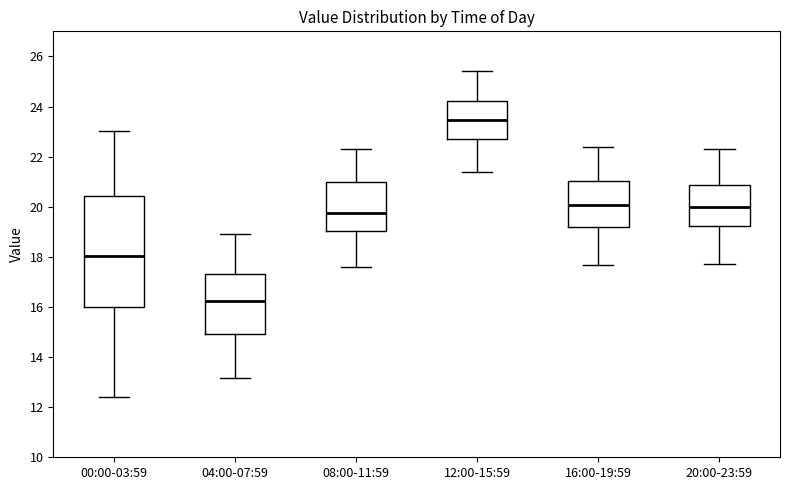

Where is the upper edge of the box for 08:00-11:59 on the y-axis? The values are not printed on the chart, so give them approximately, as read against the axis.

21.0